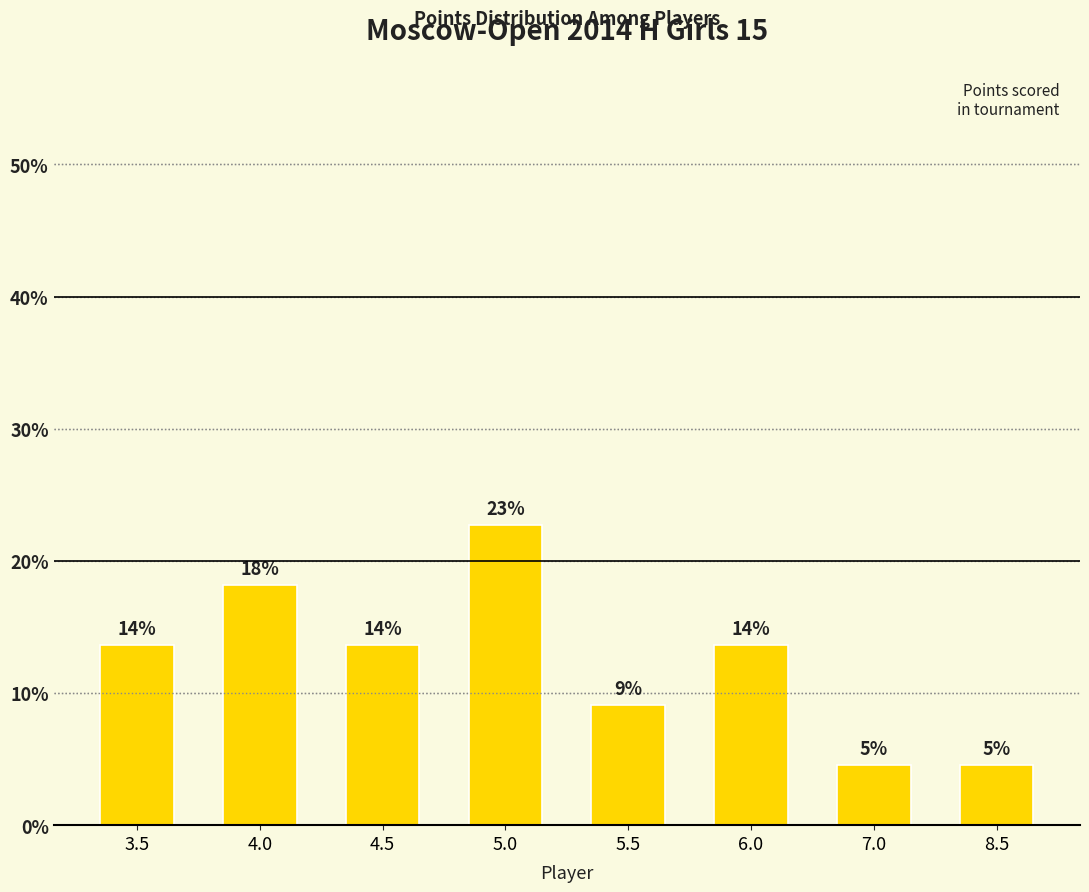

How many bars are there in total?

8